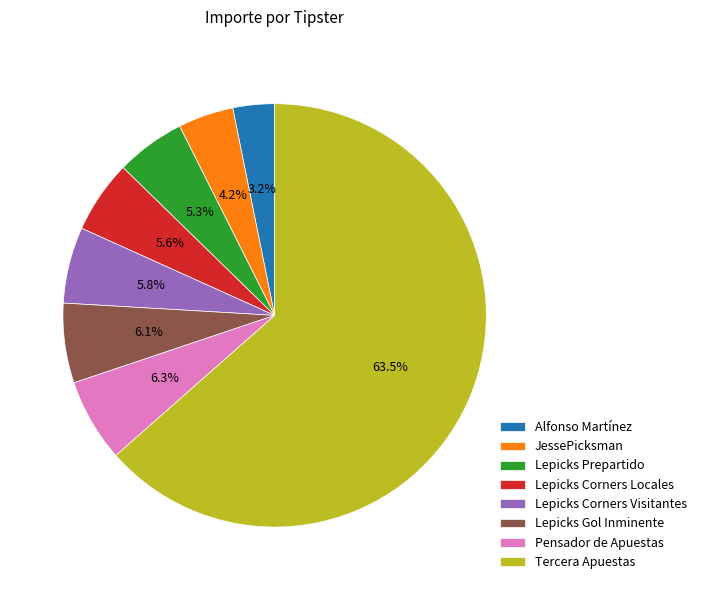

Between JessePicksman and Alfonso Martínez, which is larger?

JessePicksman